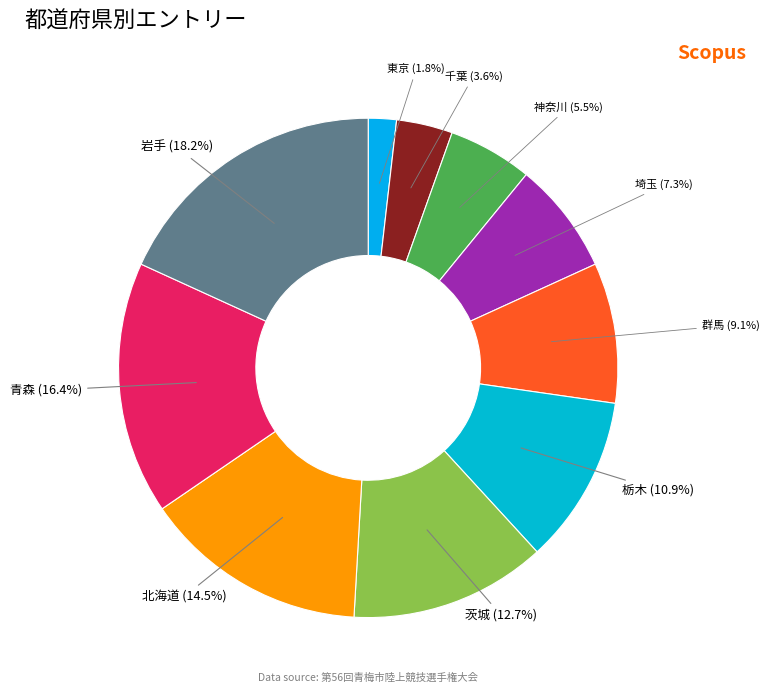

Rank the categories by value from lowest to highest.

東京, 千葉, 神奈川, 埼玉, 群馬, 栃木, 茨城, 北海道, 青森, 岩手